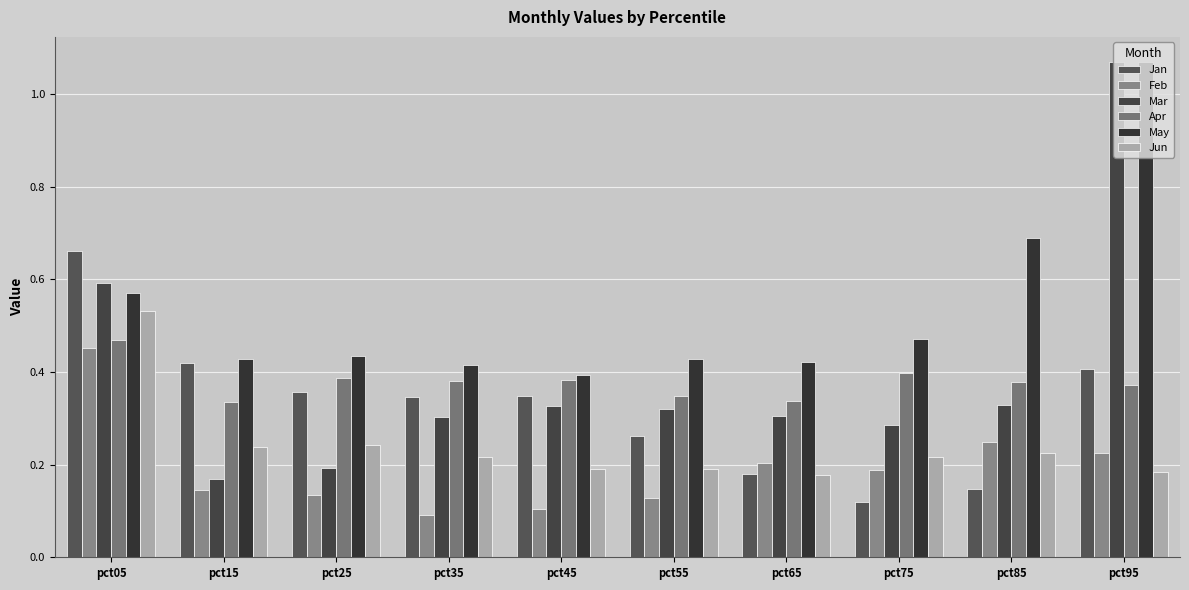

Count the number of categories in the chart.

10